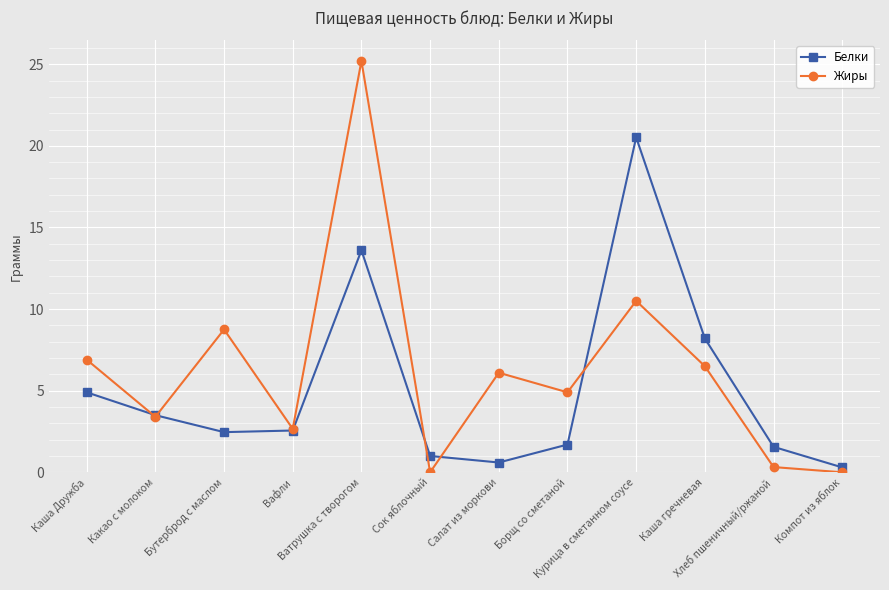

True or false: Жиры has more than 2 interior local peaks.

True